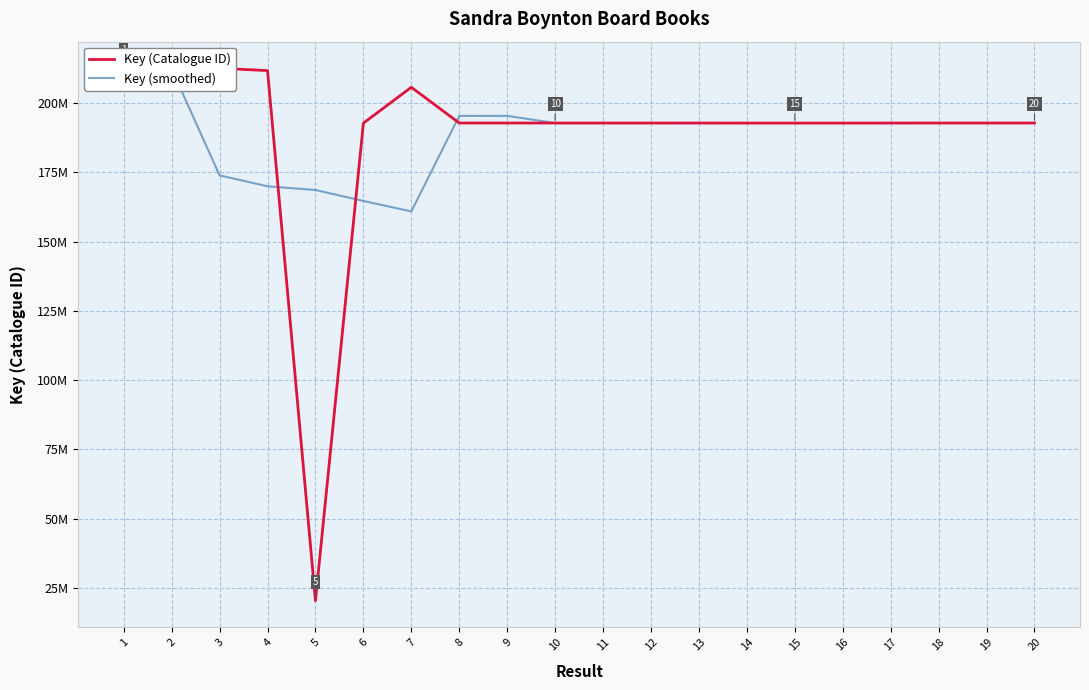

True or false: Key (Catalogue ID) has more than 1 points higher than both neighbors.

True